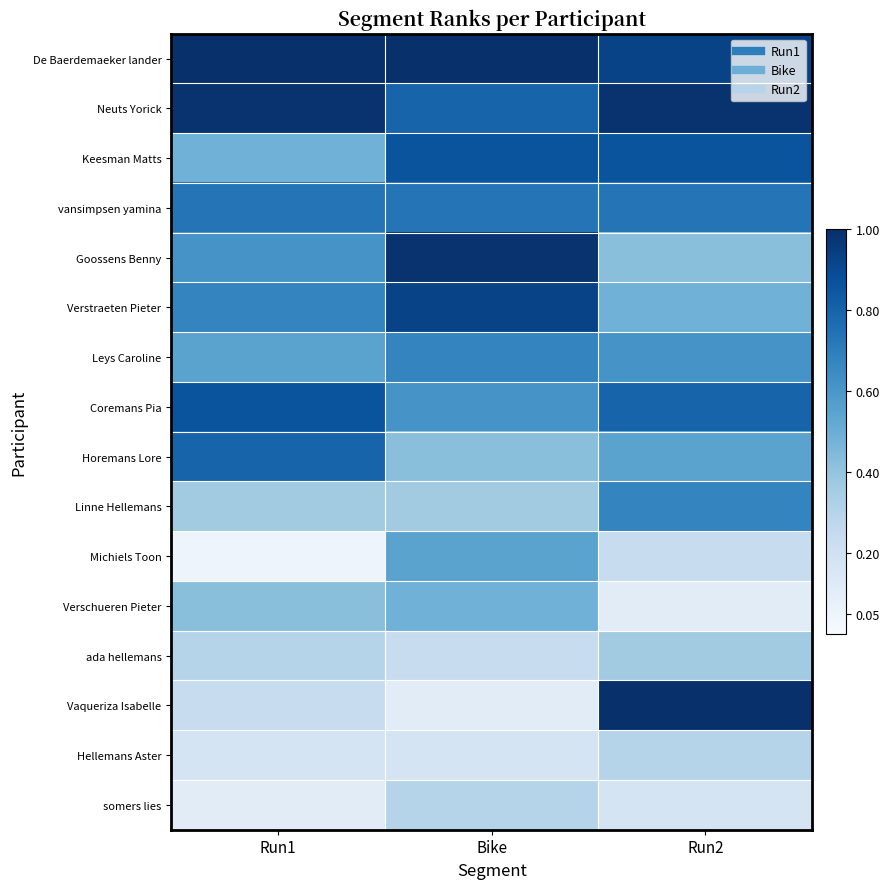

Reading left to right, what are all the values shown in this chart?

De Baerdemaeker lander: Run1=1.1	Bike=1.1	Run2=0.9
Neuts Yorick: Run1=1.0	Bike=0.8	Run2=1.0
Keesman Matts: Run1=0.5	Bike=0.9	Run2=0.9
vansimpsen yamina: Run1=0.7	Bike=0.7	Run2=0.7
Goossens Benny: Run1=0.6	Bike=1.0	Run2=0.4
Verstraeten Pieter: Run1=0.7	Bike=0.9	Run2=0.5
Leys Caroline: Run1=0.6	Bike=0.7	Run2=0.6
Coremans Pia: Run1=0.9	Bike=0.6	Run2=0.8
Horemans Lore: Run1=0.8	Bike=0.4	Run2=0.6
Linne Hellemans: Run1=0.4	Bike=0.4	Run2=0.7
Michiels Toon: Run1=0.1	Bike=0.6	Run2=0.2
Verschueren Pieter: Run1=0.4	Bike=0.5	Run2=0.1
ada hellemans: Run1=0.3	Bike=0.2	Run2=0.4
Vaqueriza Isabelle: Run1=0.2	Bike=0.1	Run2=1.1
Hellemans Aster: Run1=0.2	Bike=0.2	Run2=0.3
somers lies: Run1=0.1	Bike=0.3	Run2=0.2